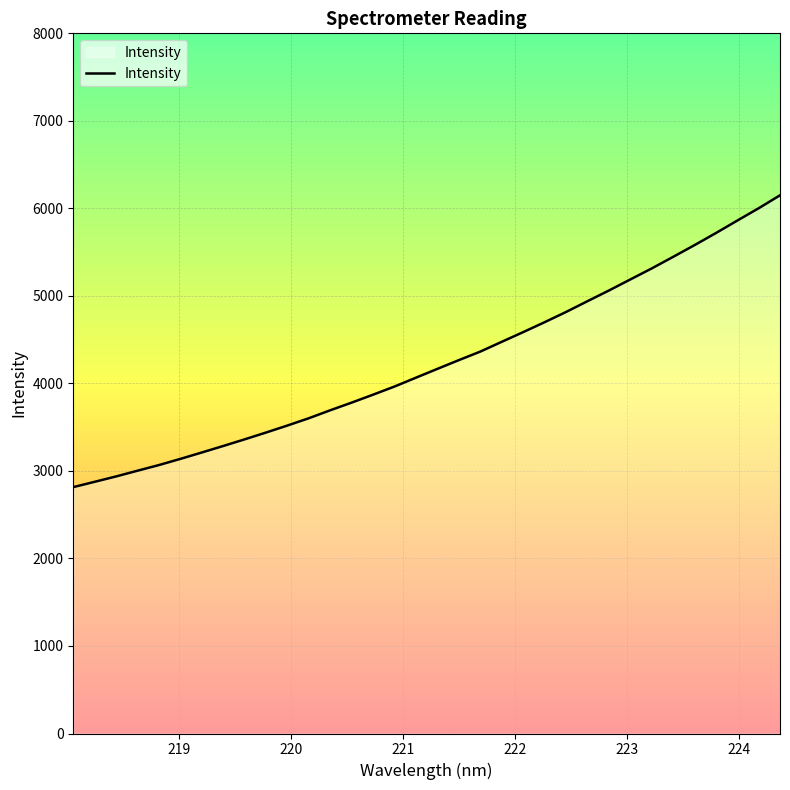

What is the smallest value displayed?

2815.1